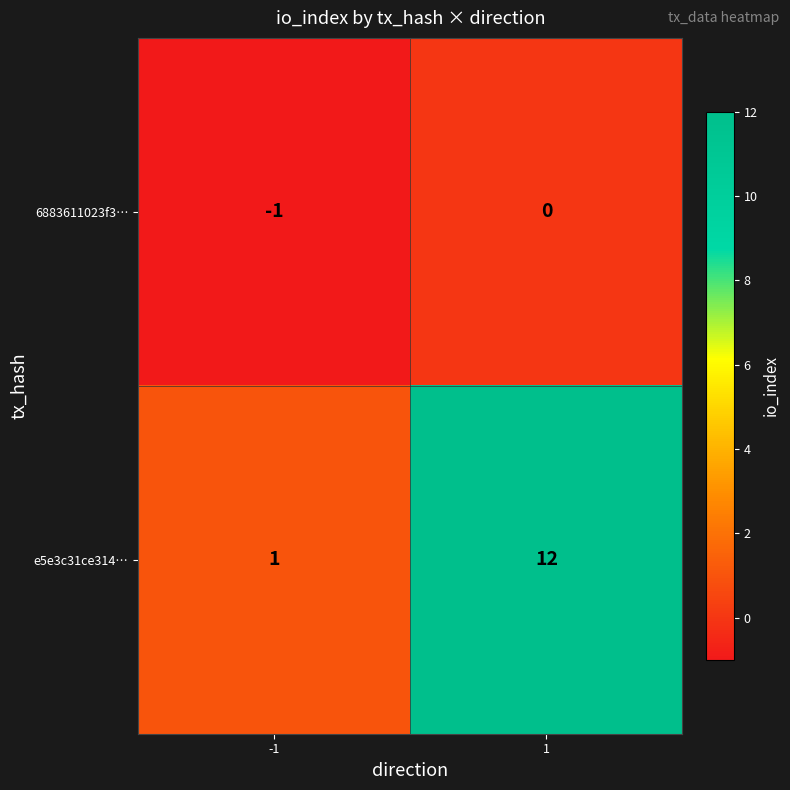

What is the sum of the e5e3c31ce314… values at 1 and -1?

13